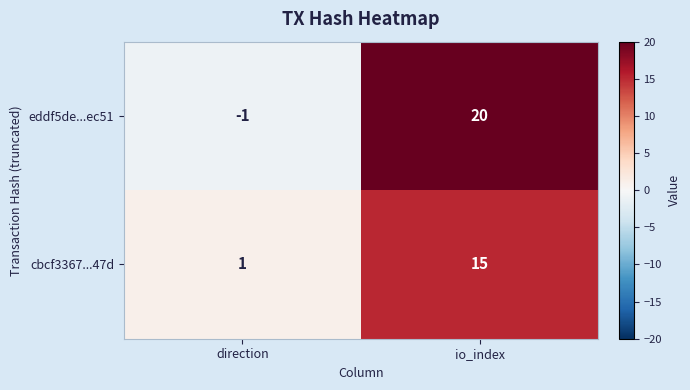

Which label corresponds to the largest value in the chart?

io_index